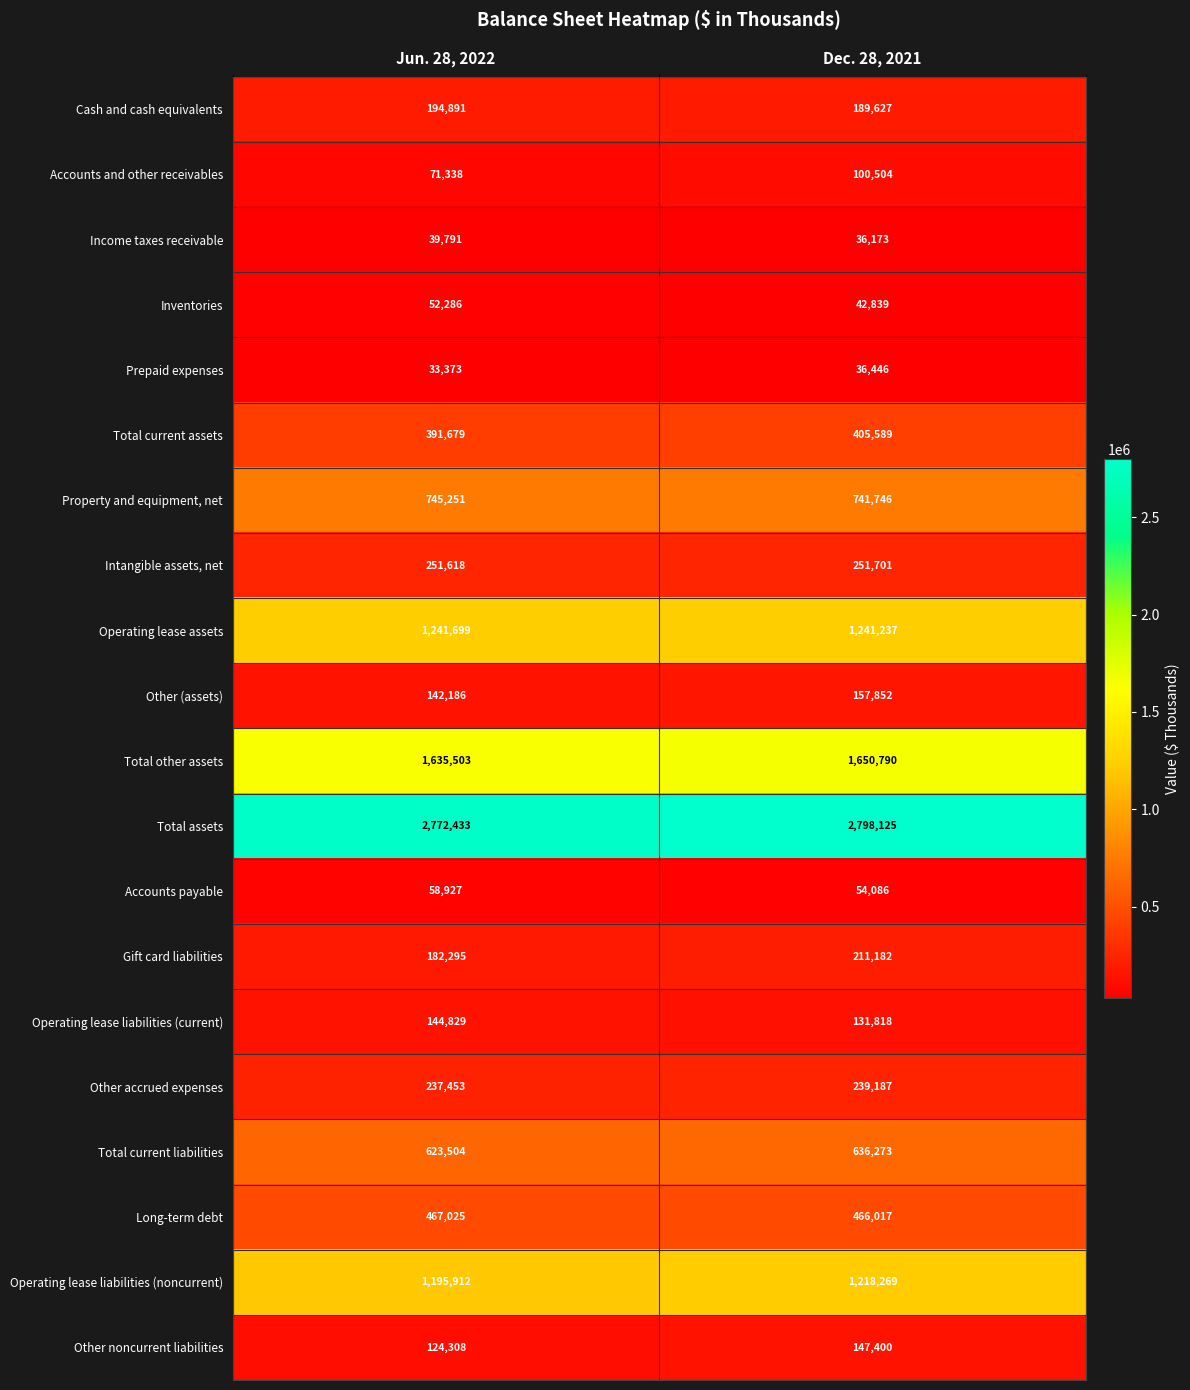

Which series has the widest spread of values?

Accounts and other receivables